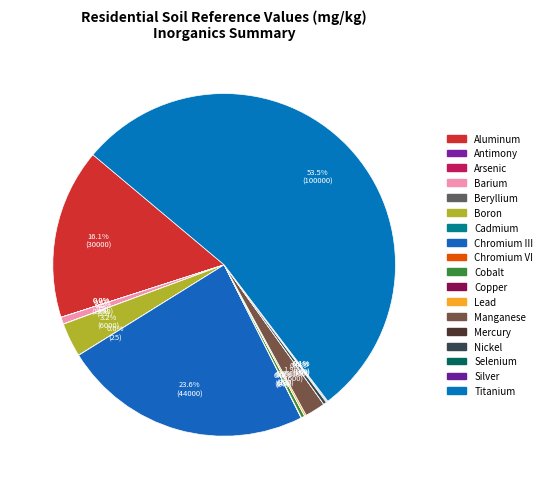

What is the change in value from Antimony to Chromium VI?

+75.0